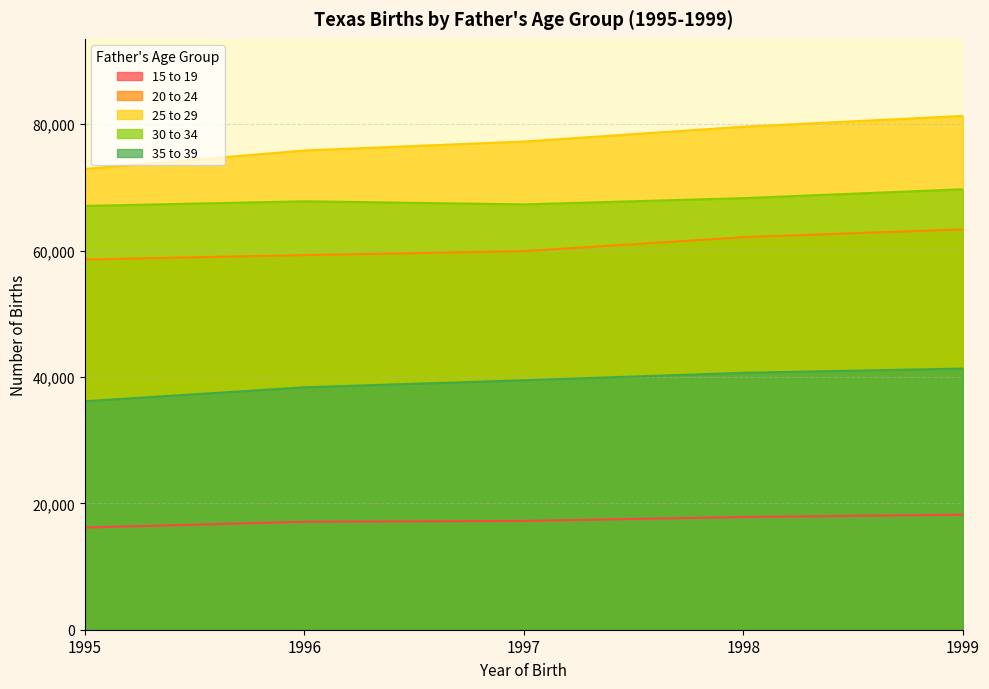

What is the difference between the second highest and minimum values in the 25 to 29 series?

6678